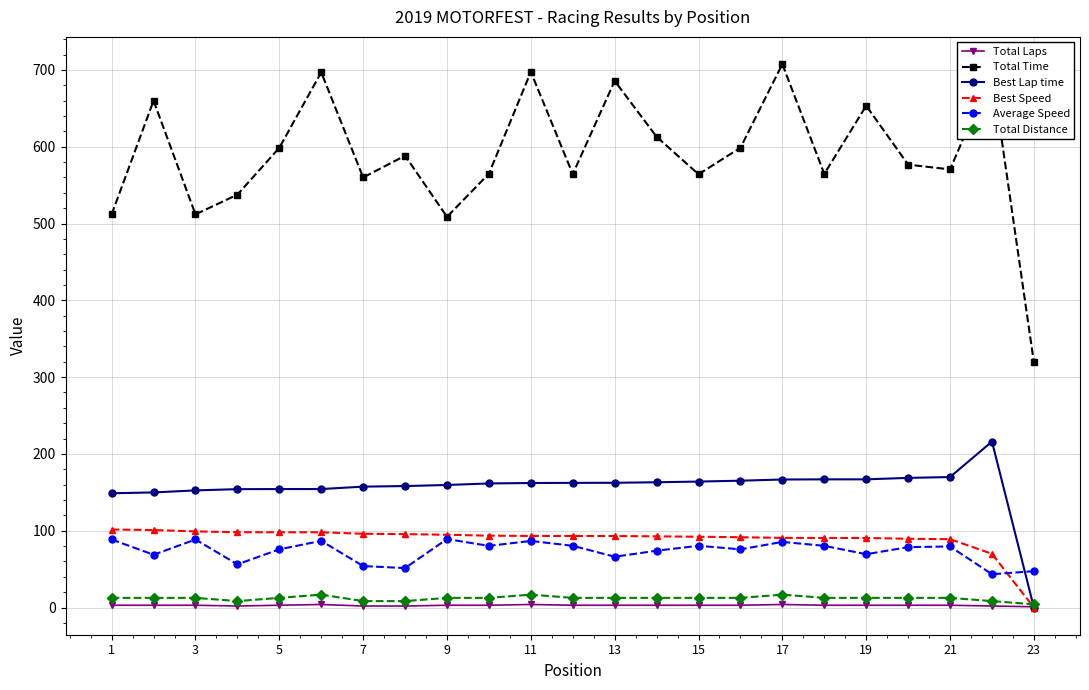

What is the maximum value shown in the chart?

707.6